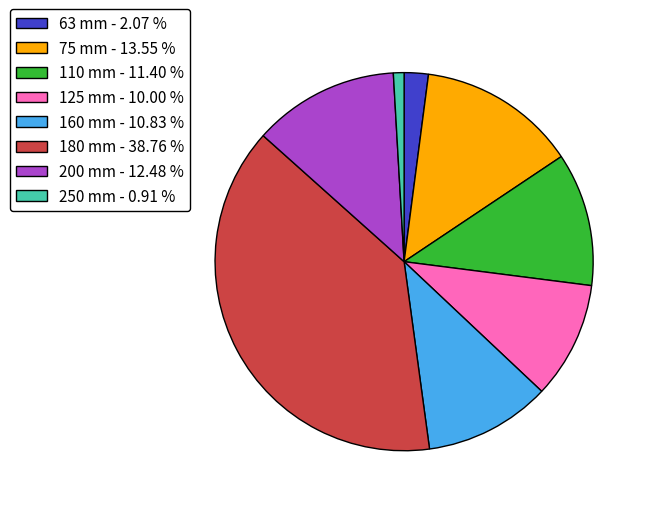

Is the sum of 63 mm and 250 mm greater than half?

No